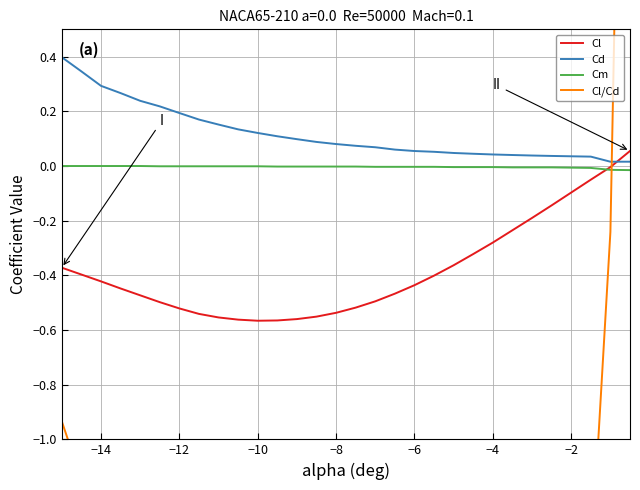

True or false: Cl and Cd intersect in this chart.

True